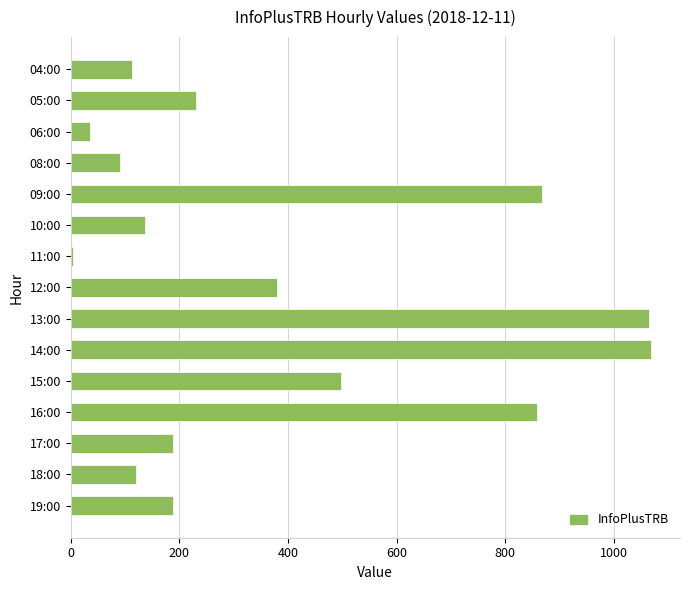

What is the label of the 15th bar from the bottom?

04:00